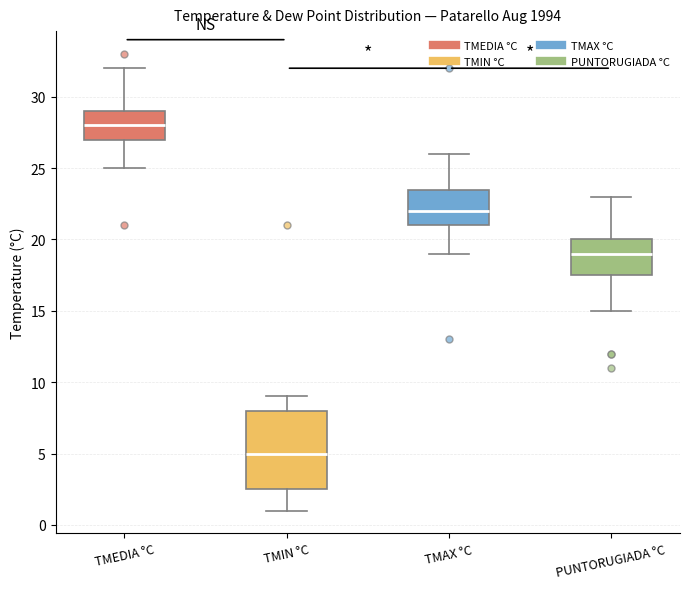

Reading left to right, transcribe this box plot: for each box, give where its median line is, the range the box spans, and where its two whiskers end, as read against the y-axis. The values are not printed on the chart, so give them approximately, as read against the axis.

TMEDIA °C: median 28.0, box 27.0 to 29.0, whiskers 25.0 to 32.0
TMIN °C: median 5.0, box 2.5 to 8.0, whiskers 1.0 to 9.0
TMAX °C: median 22.0, box 21.0 to 23.5, whiskers 19.0 to 26.0
PUNTORUGIADA °C: median 19.0, box 17.5 to 20.0, whiskers 15.0 to 23.0